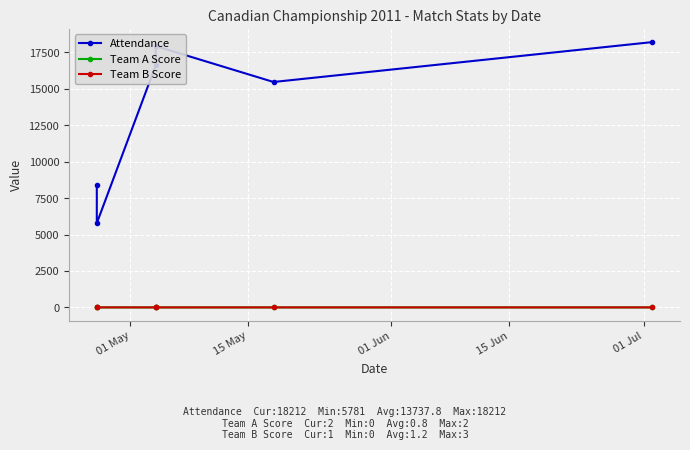

How many values in the Attendance series exceed 16611?

2